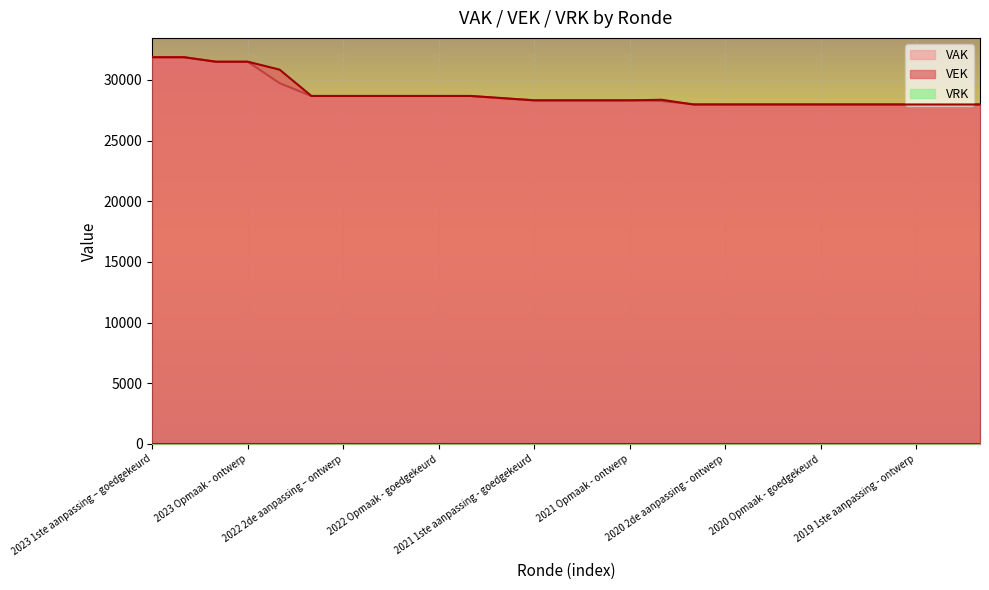

How many lines are shown in the chart?

3